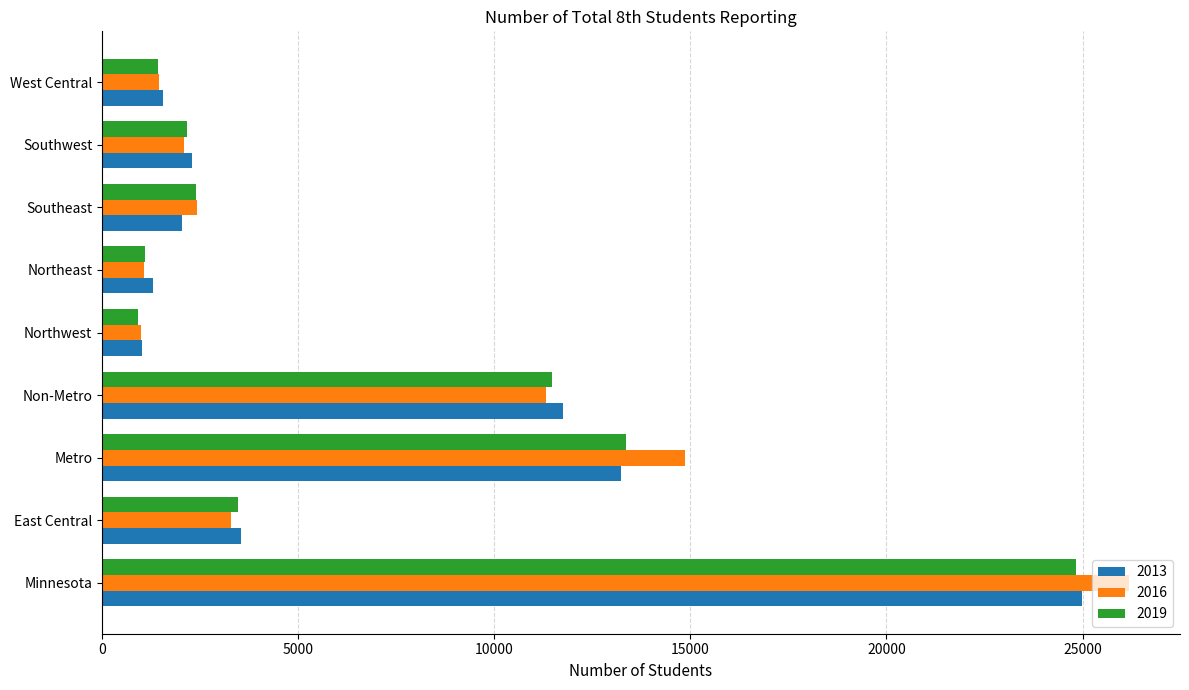

Which series has the largest range (max minus min)?

2016